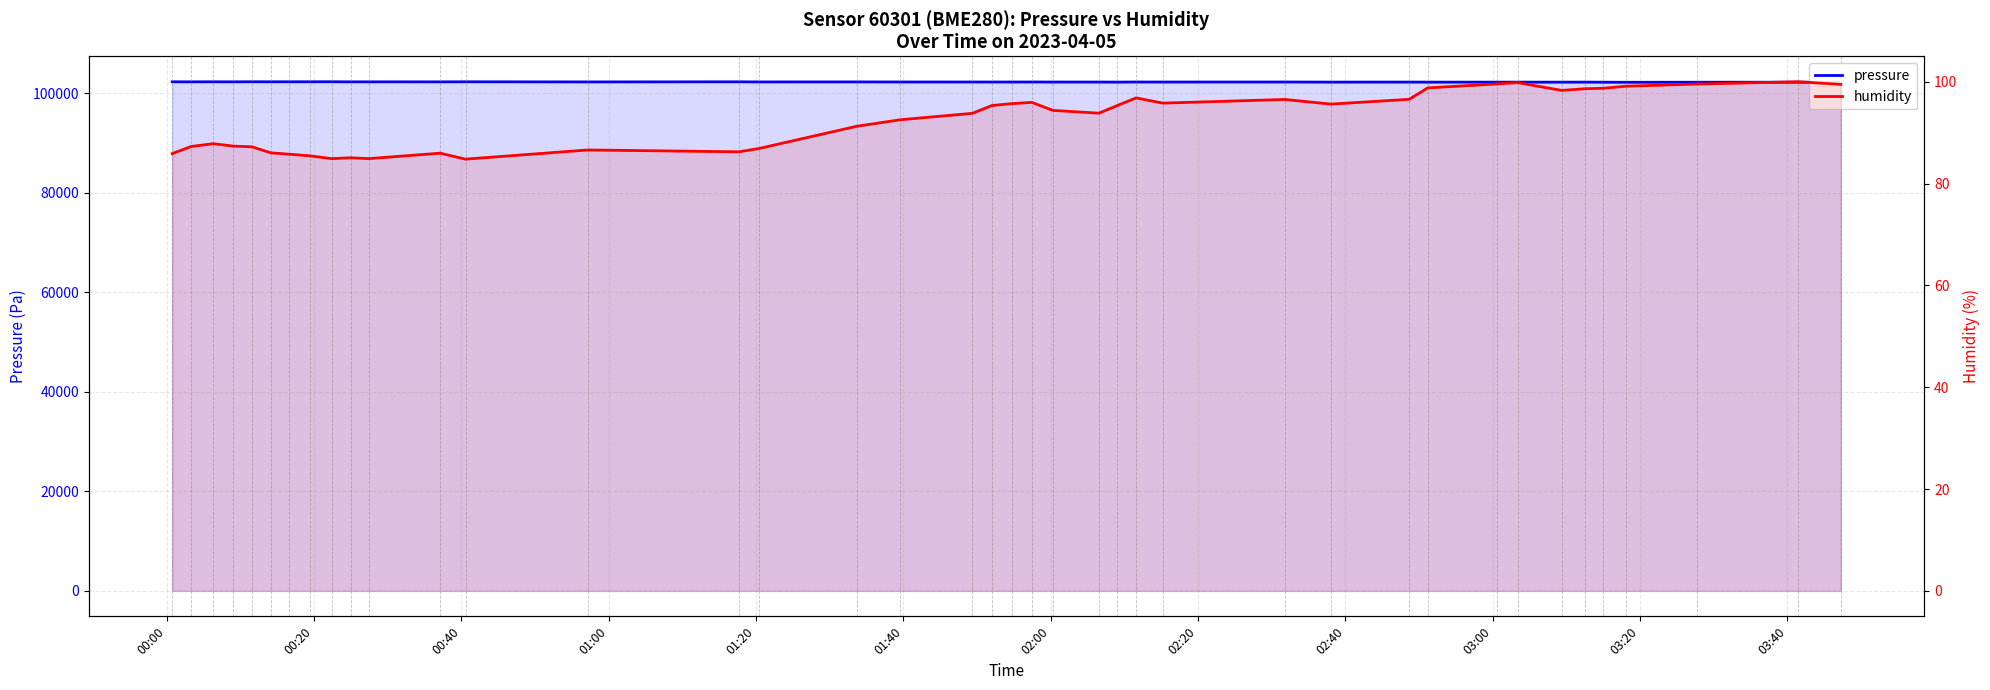

At how many categories does at least one series exceed 96815?

40